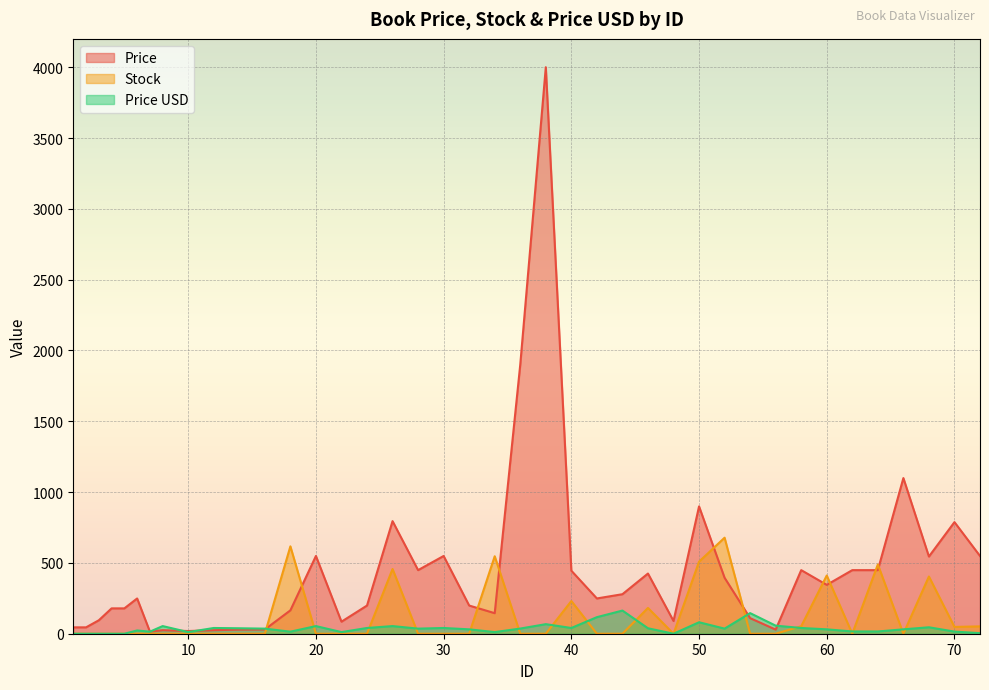

The Price series shows 899.0 at 50. True or false?

True